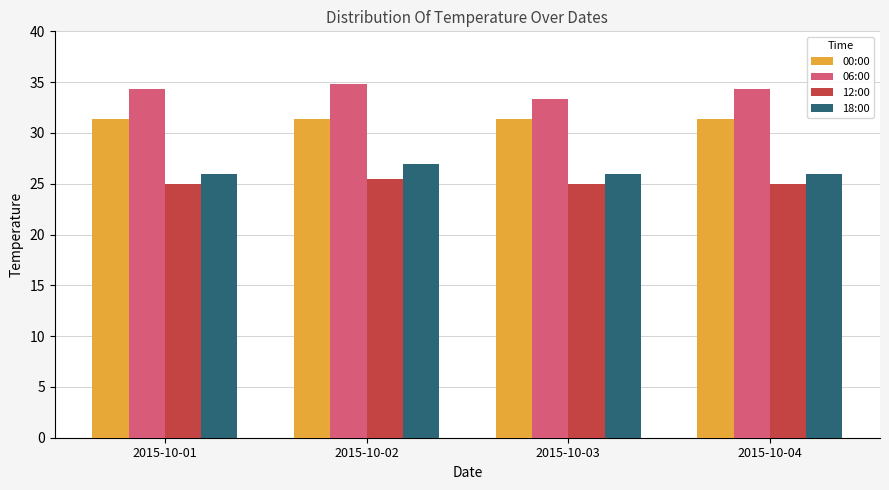

What are all the series names shown in the legend?

00:00, 06:00, 12:00, 18:00